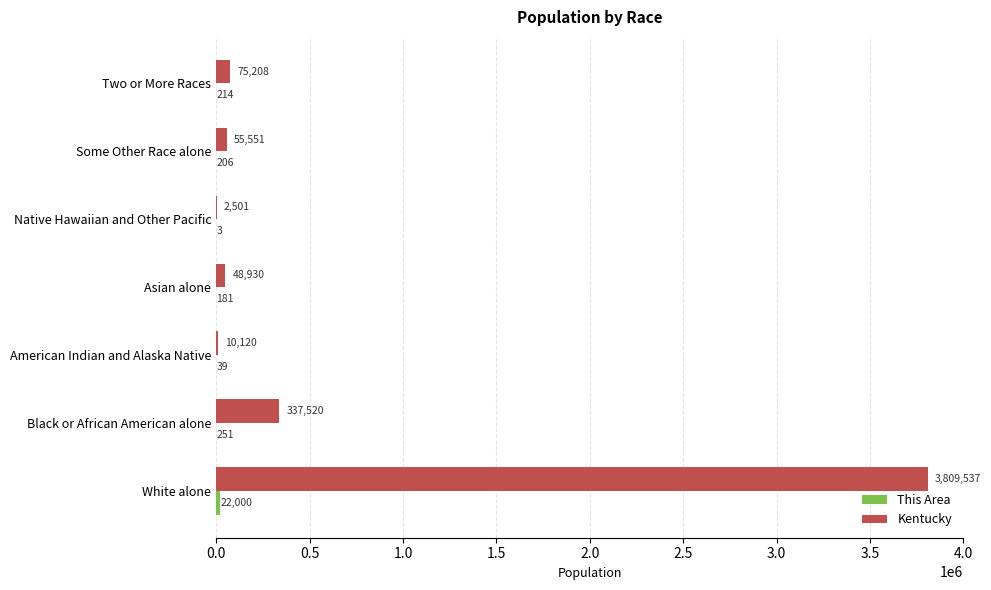

Which series has the largest total across all categories?

Kentucky